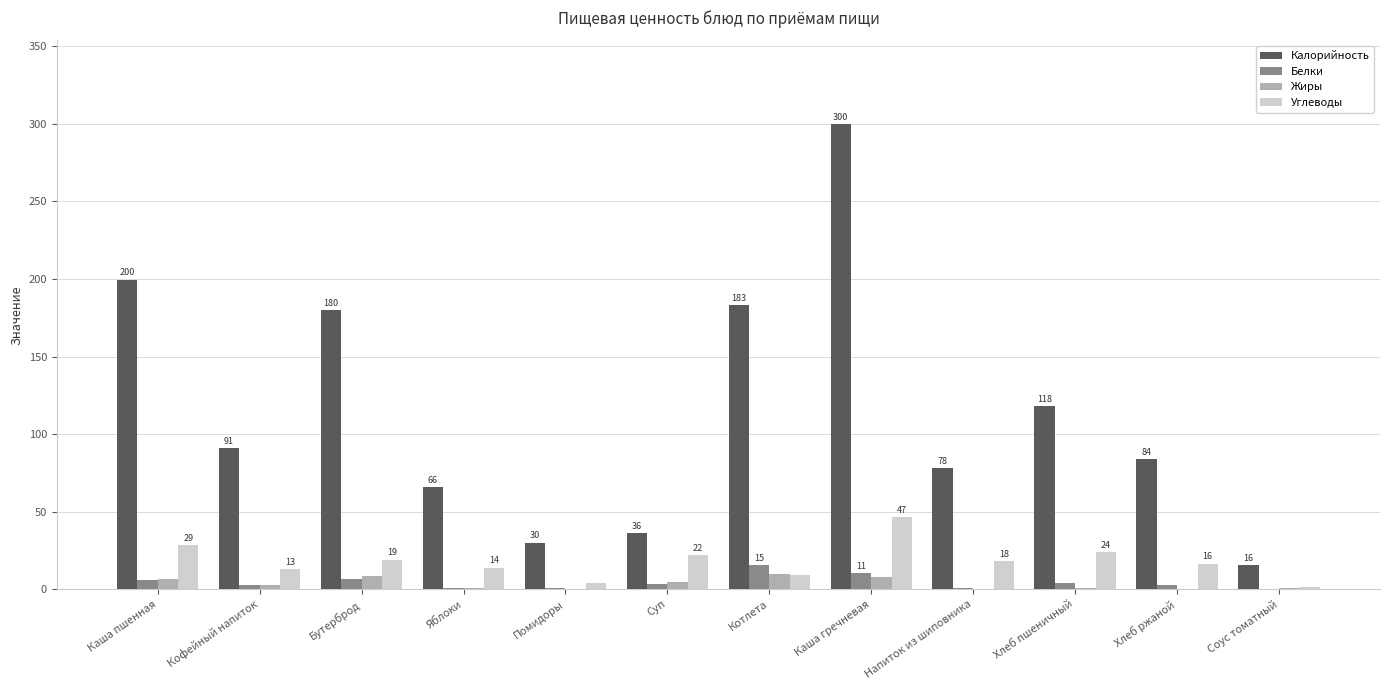

The value of Калорийность at Помидоры is 17.7. True or false?

False